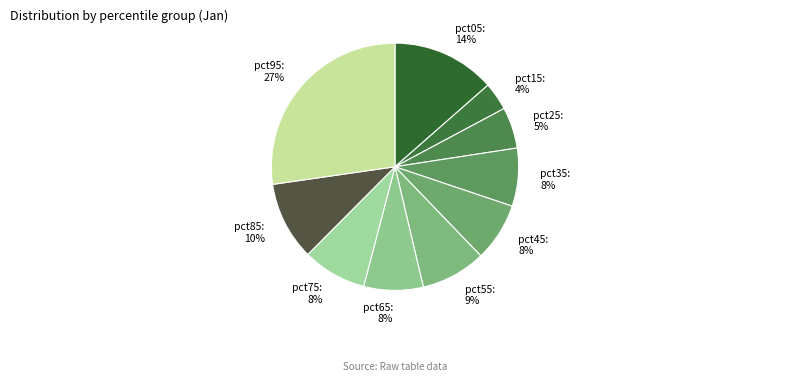

Is there a majority slice in this chart?

No